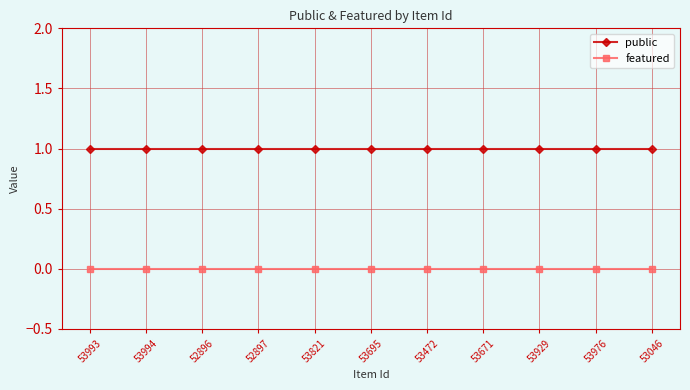

What position from the left is 53993?

1